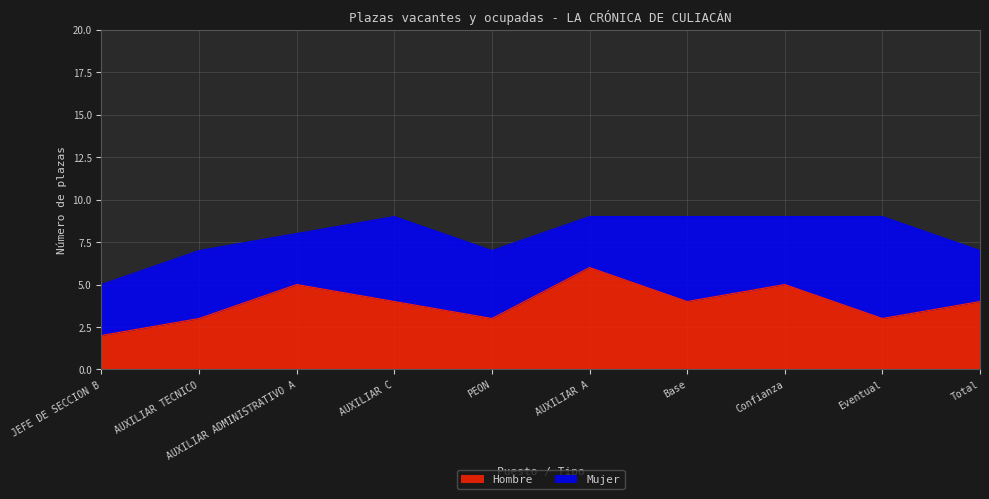

What is the difference between the maximum and minimum values?

4